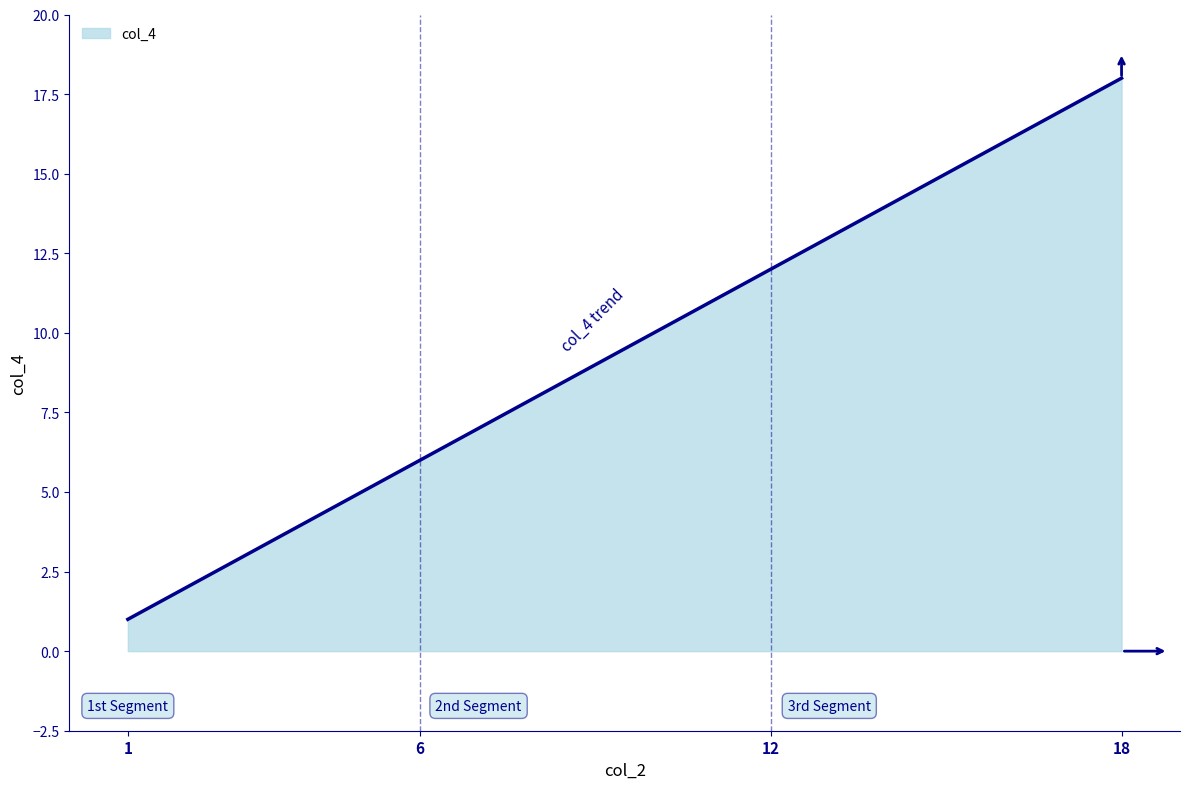

What is the maximum value shown in the chart?

18